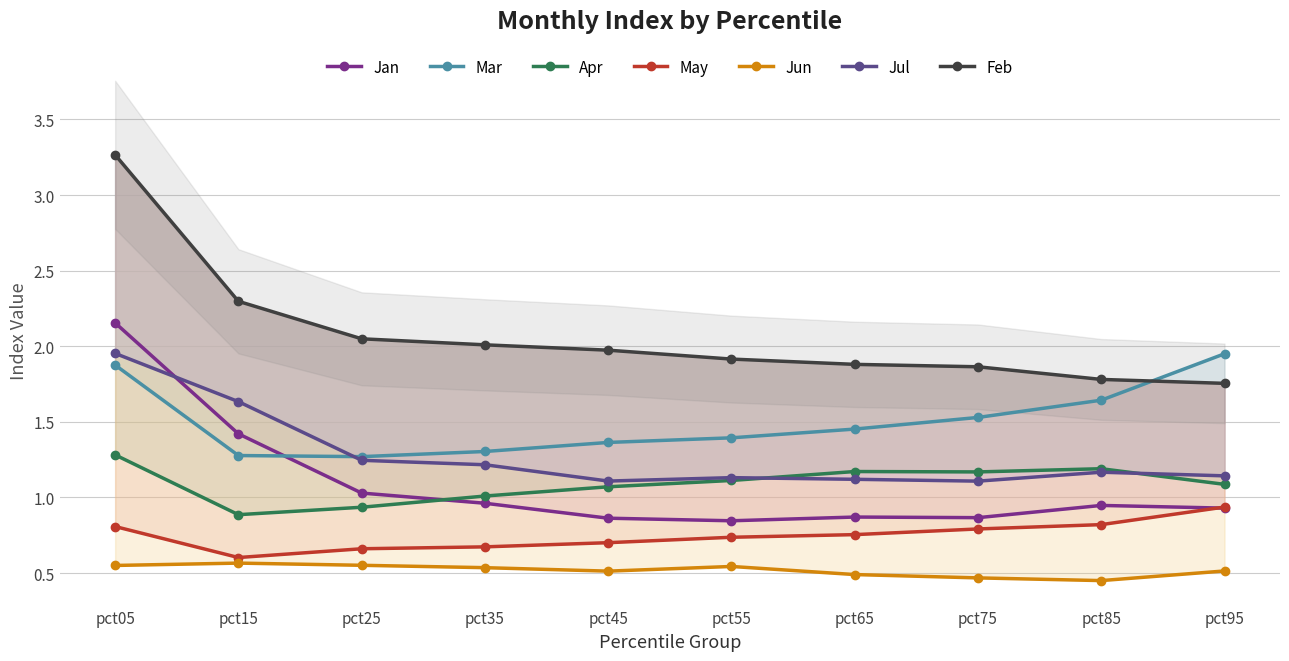

What is the difference between the maximum and minimum values in the Mar series?

0.7